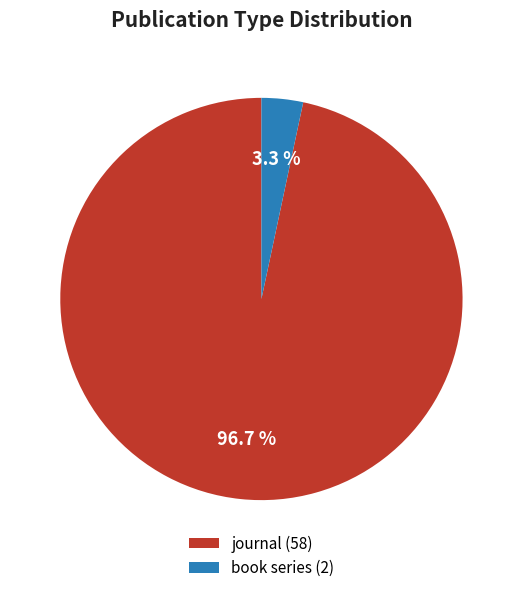

What is the total percentage of book series and journal?

100.0%